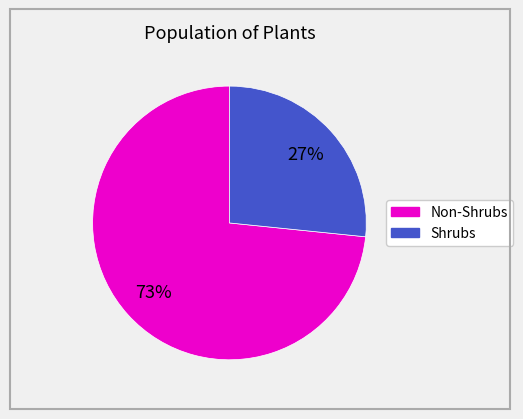

Does any single category account for the majority?

Yes